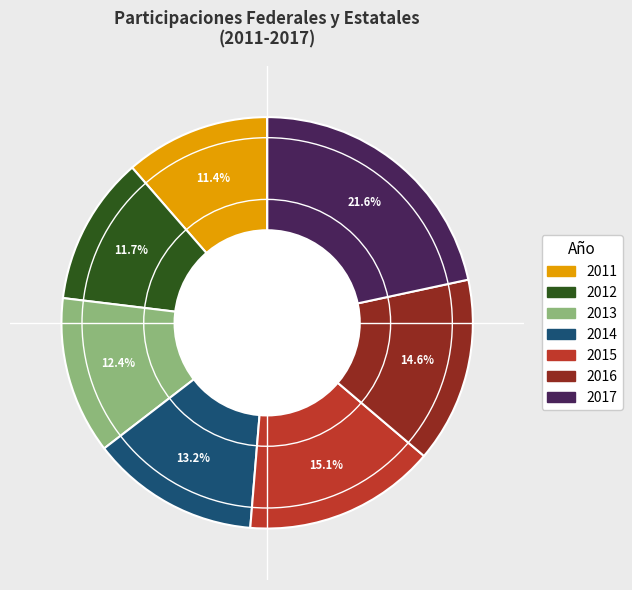

True or false: 2012 accounts for 1% of the total.

False